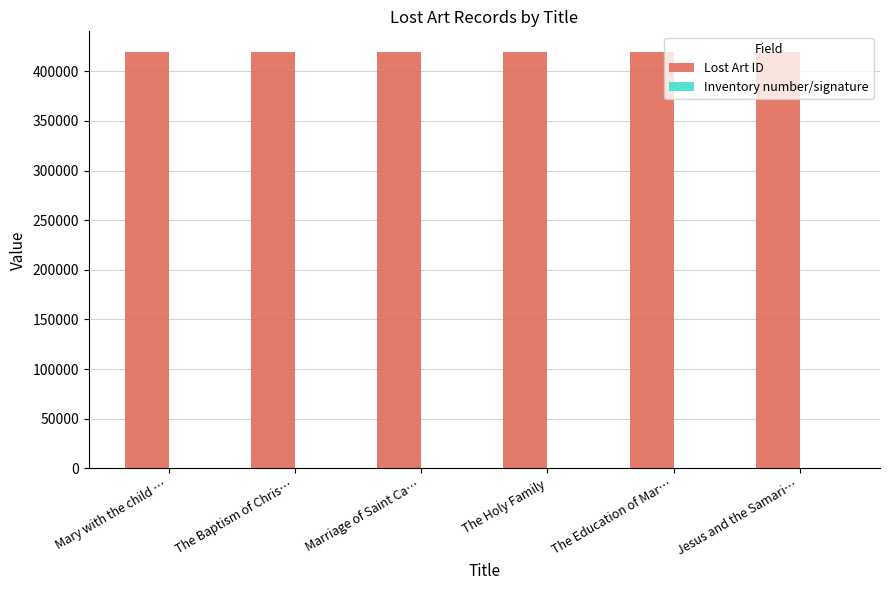

What is the sum of all Lost Art ID values?

2515505